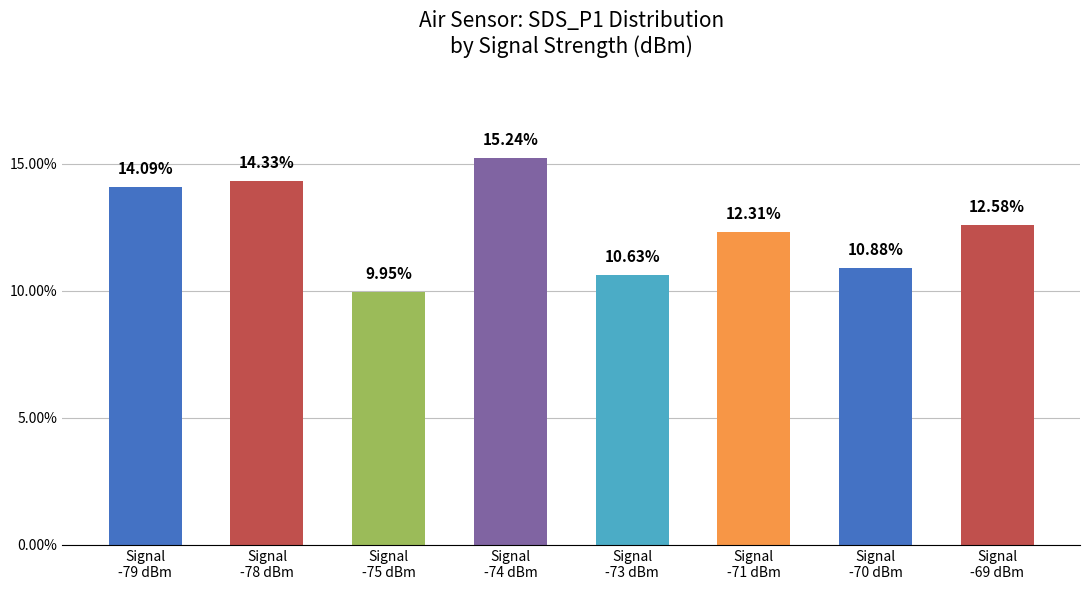

List the labels in order of value, smallest first.

Signal
-75 dBm, Signal
-73 dBm, Signal
-70 dBm, Signal
-71 dBm, Signal
-69 dBm, Signal
-79 dBm, Signal
-78 dBm, Signal
-74 dBm